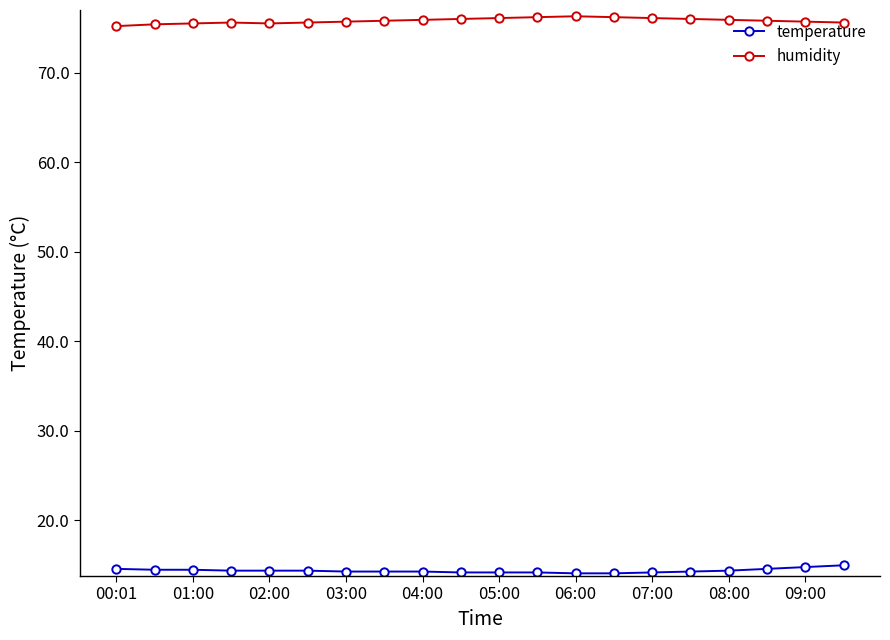

What are all the series names shown in the legend?

temperature, humidity